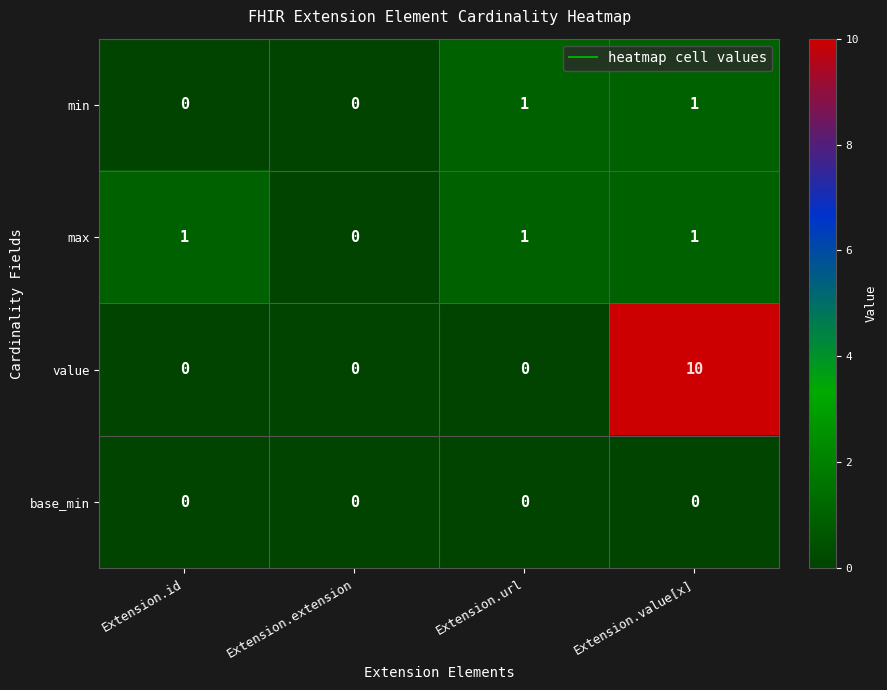

Count the number of data series in this chart.

4